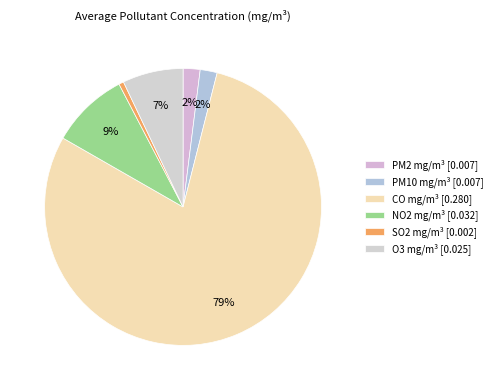

Count the number of slices in the pie.

6